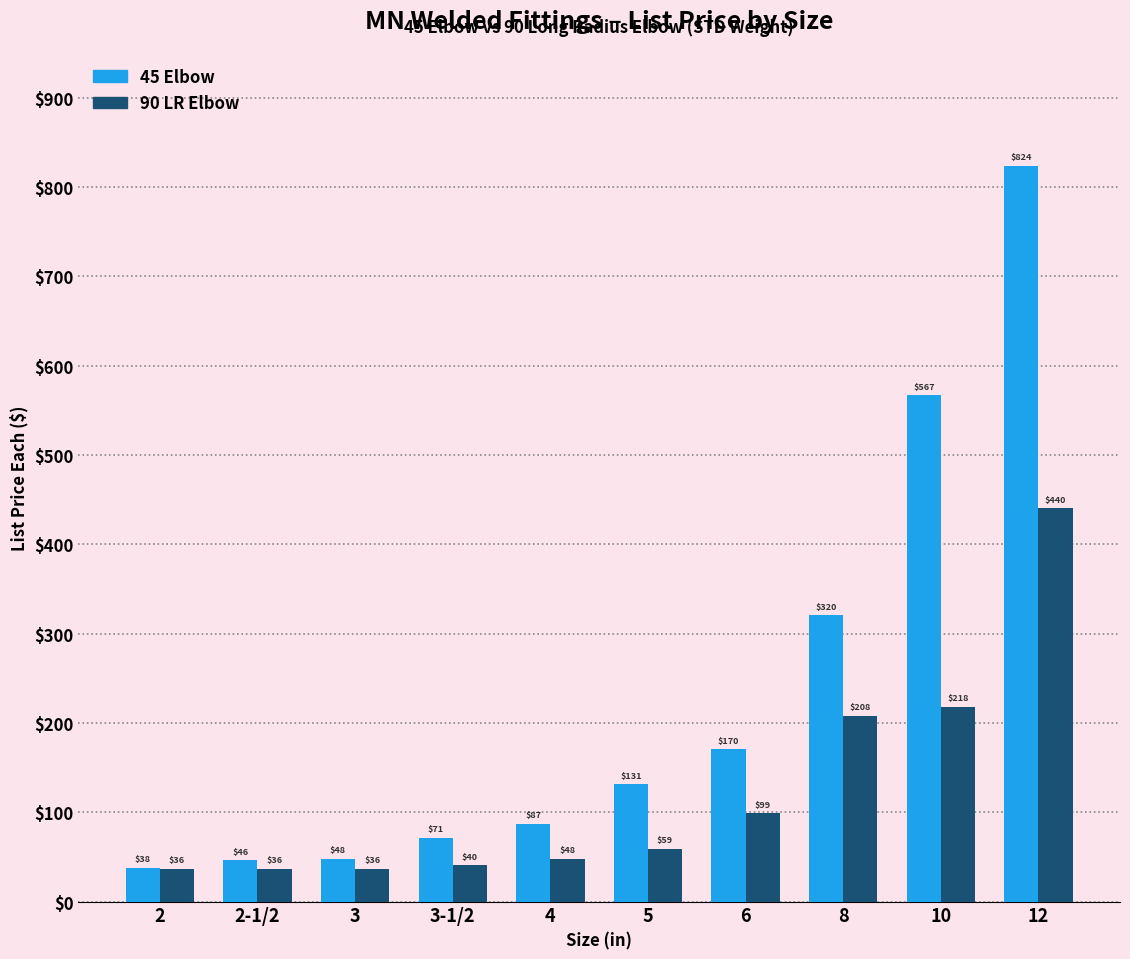

Does the chart contain any negative values?

No